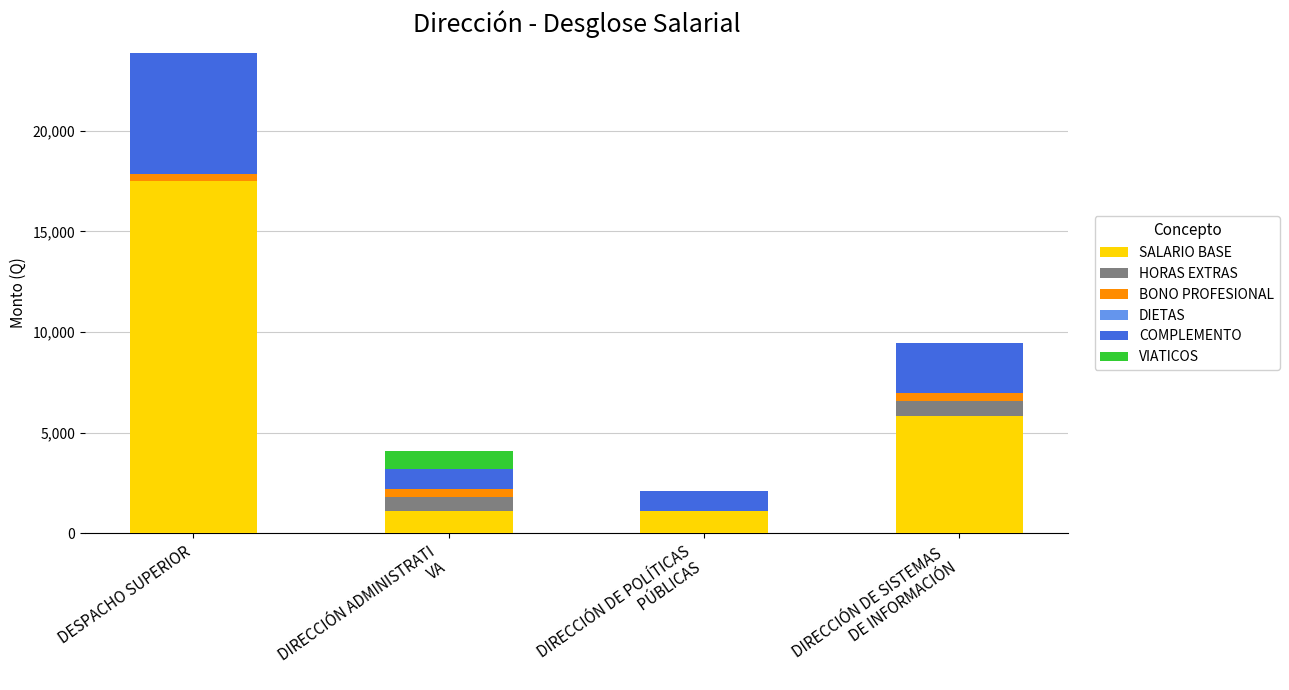

Which category has the highest value in the SALARIO BASE series?

DESPACHO SUPERIOR